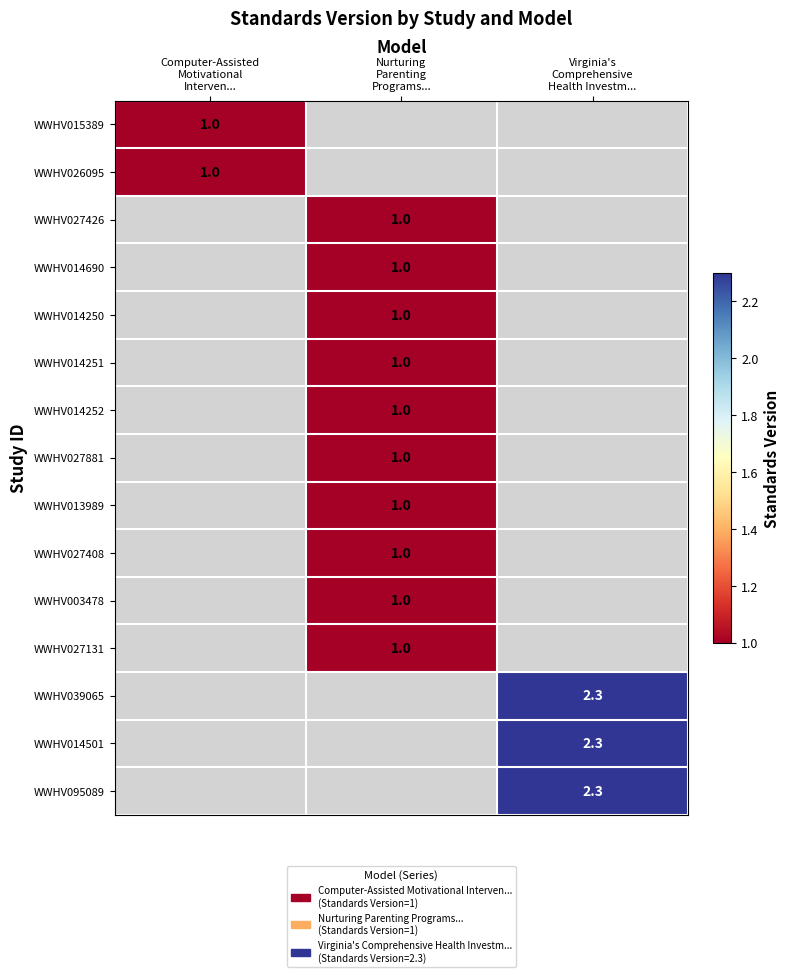

Is it true that WWHV027408 equals 1.0 at Nurturing Parenting Programs...?

True